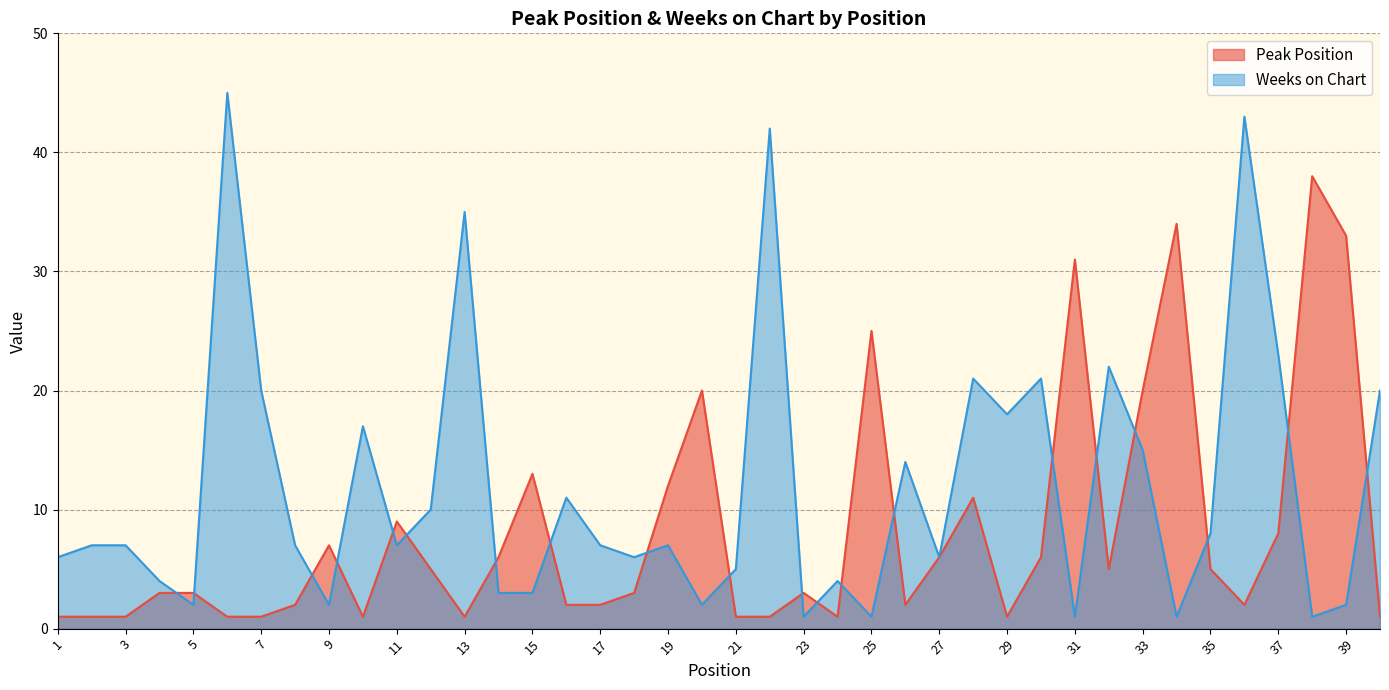

Which series has the widest spread of values?

Weeks on Chart